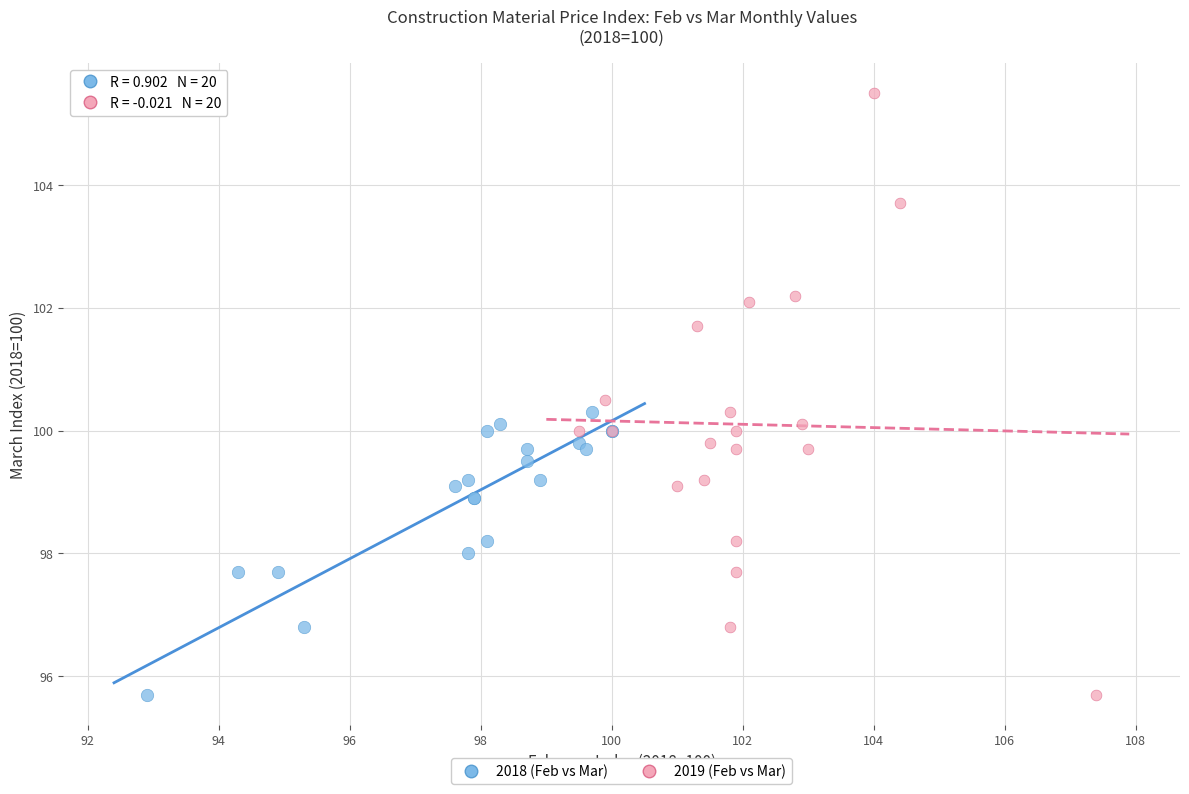

Which series contains the highest Y value?

2019 (Feb vs Mar)